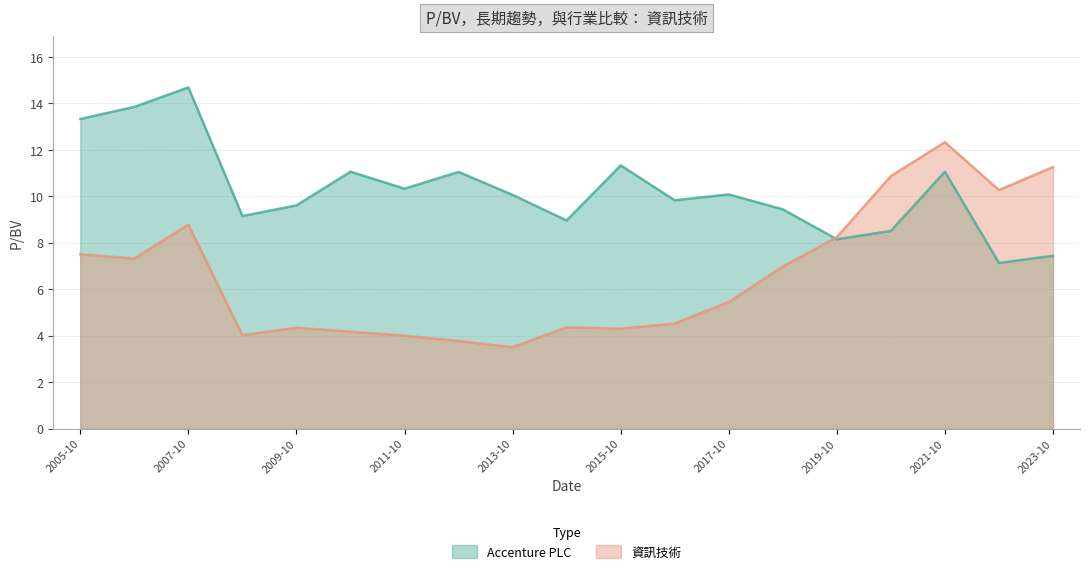

Which series has the largest total across all categories?

Accenture PLC